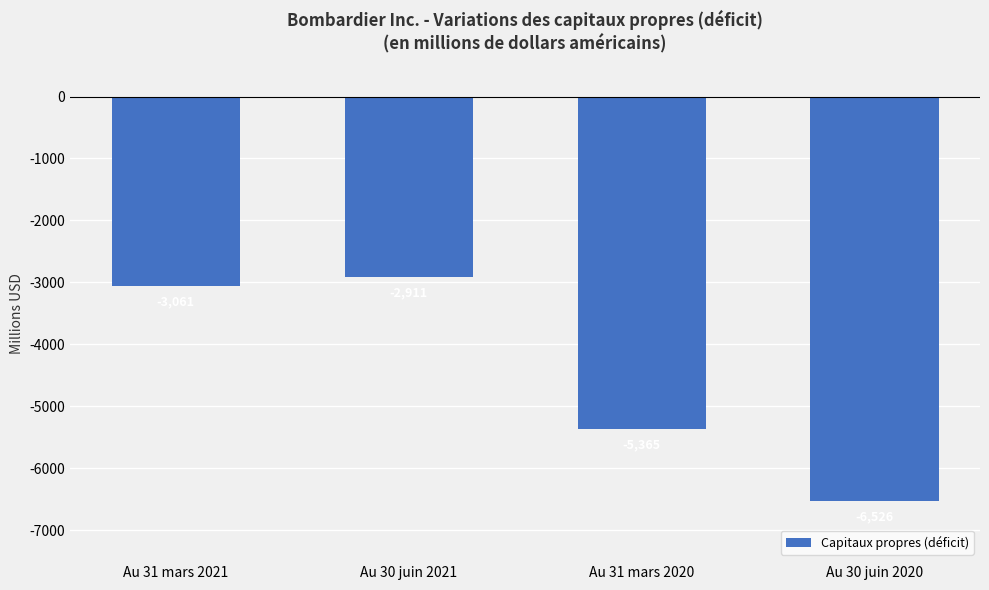

Reading right to left, extract all data points from this chart.

Au 30 juin 2020=-6526	Au 31 mars 2020=-5365	Au 30 juin 2021=-2911	Au 31 mars 2021=-3061